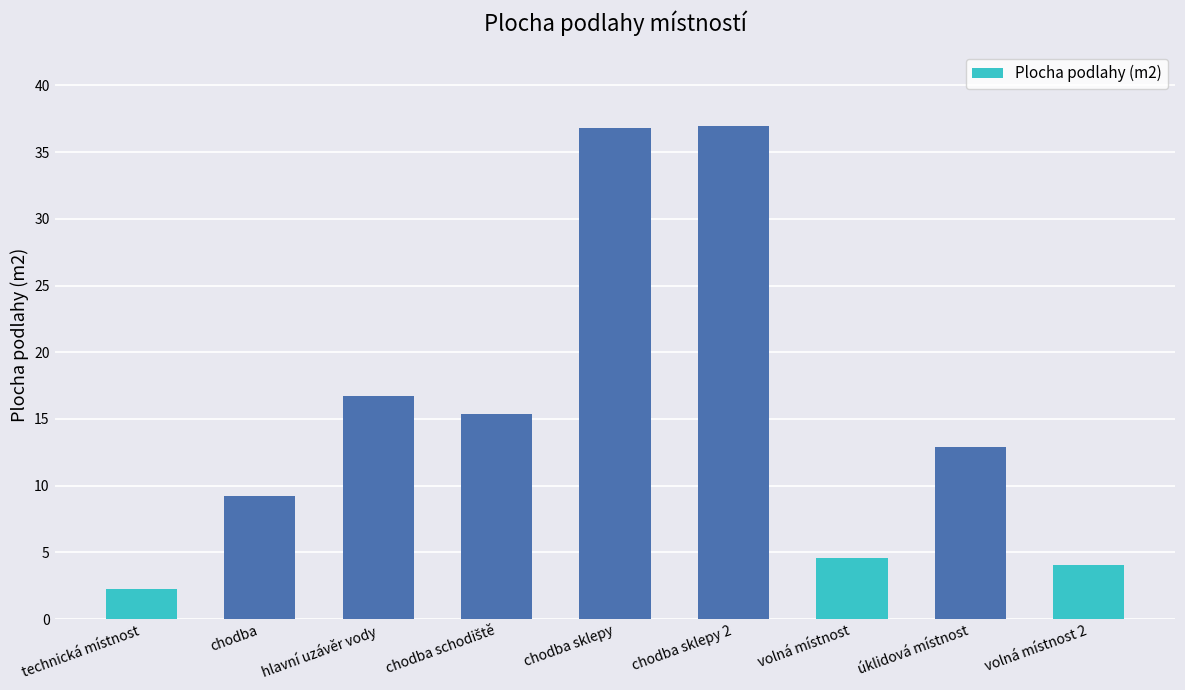

What is the approximate value at chodba?

9.3